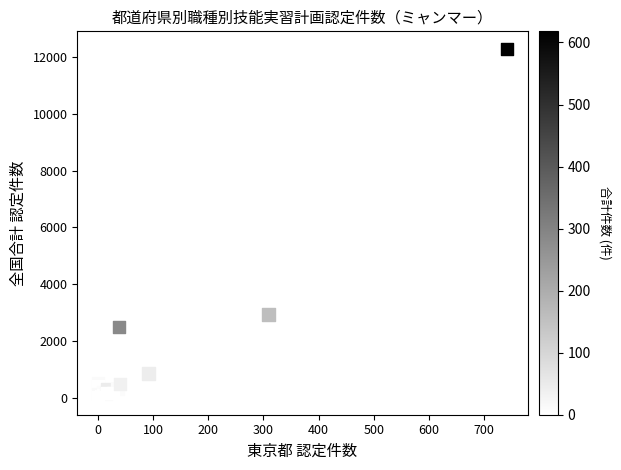

What Y value in the scatter plot is closest to 6155?

2934